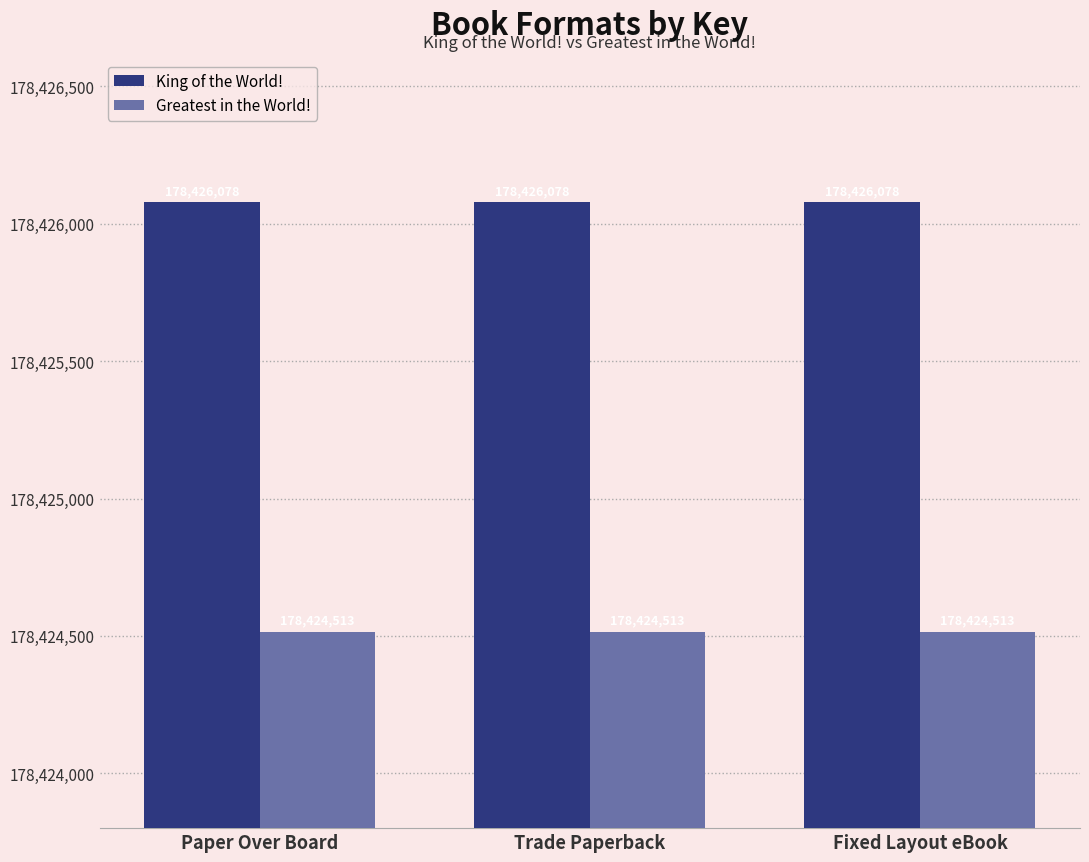

What are all the series names shown in the legend?

King of the World!, Greatest in the World!